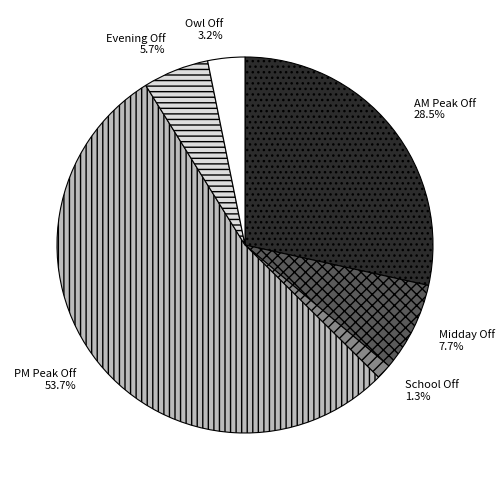

To the nearest percent, what is the difference between the Midday Off and School Off slice percentages?

6%